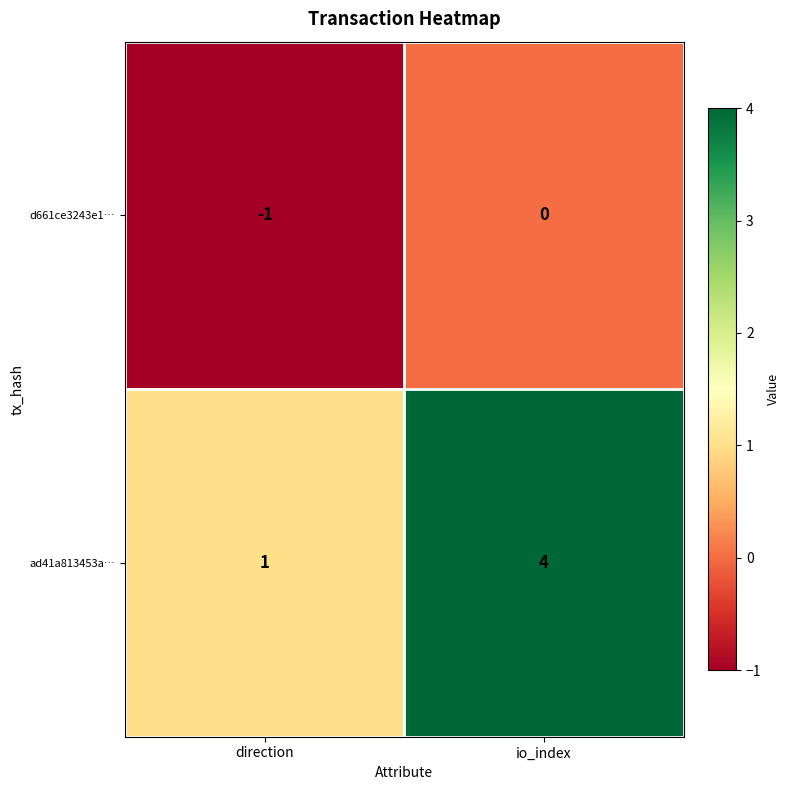

Which label corresponds to the largest value in the chart?

io_index